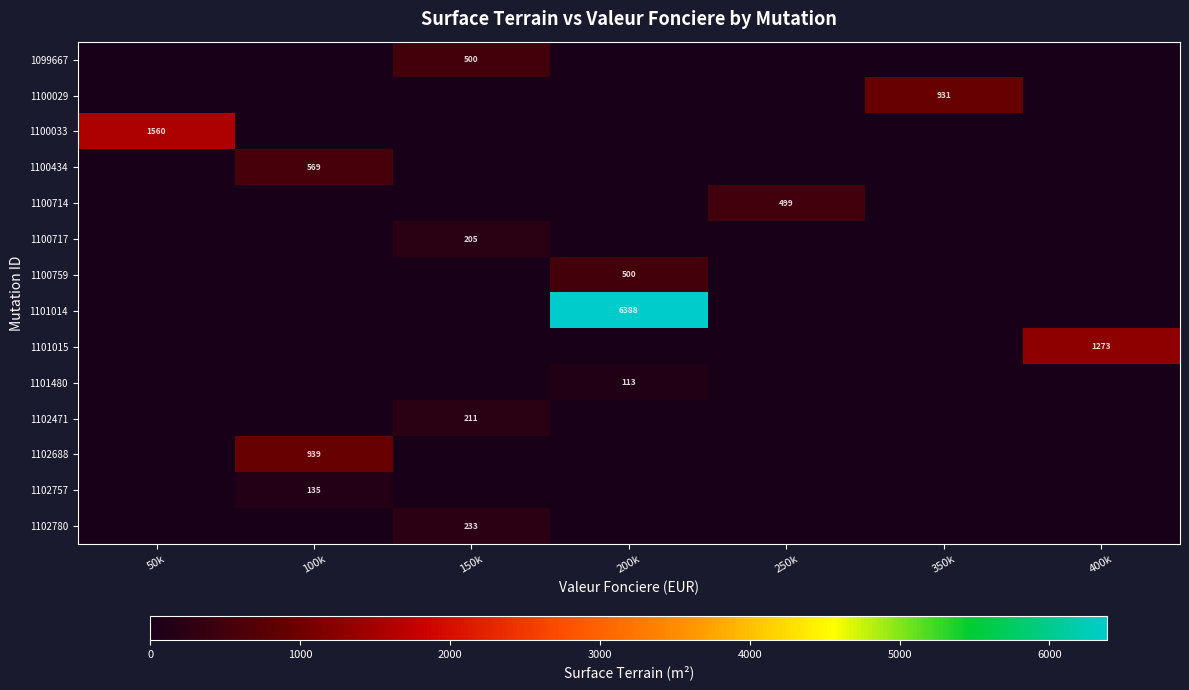

How many categories are shown in the chart?

7